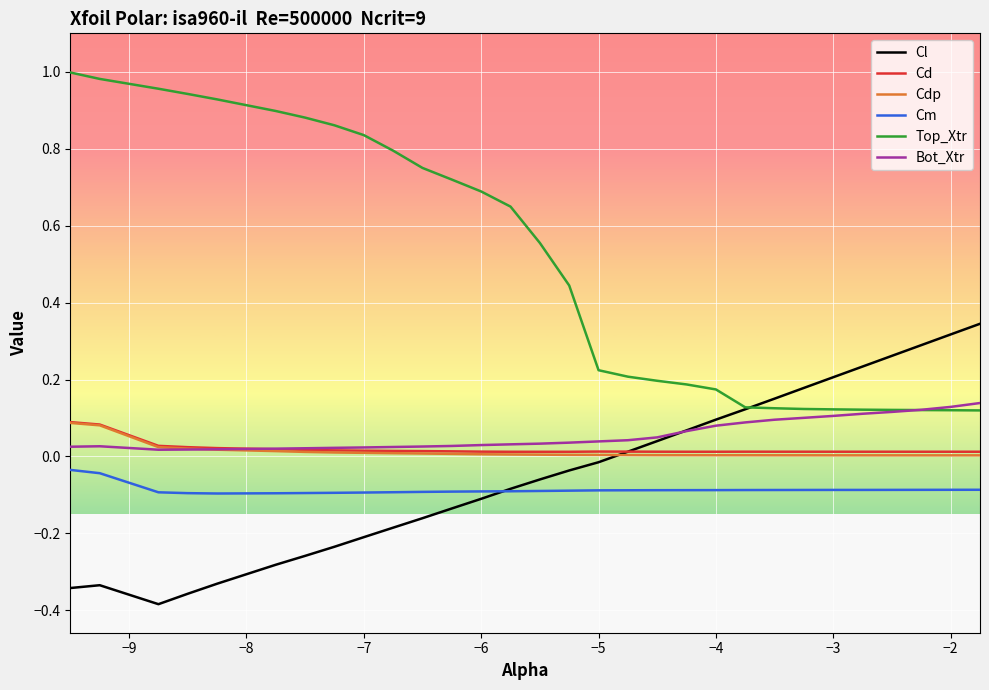

Is this an area chart (filled region under the line)?

No